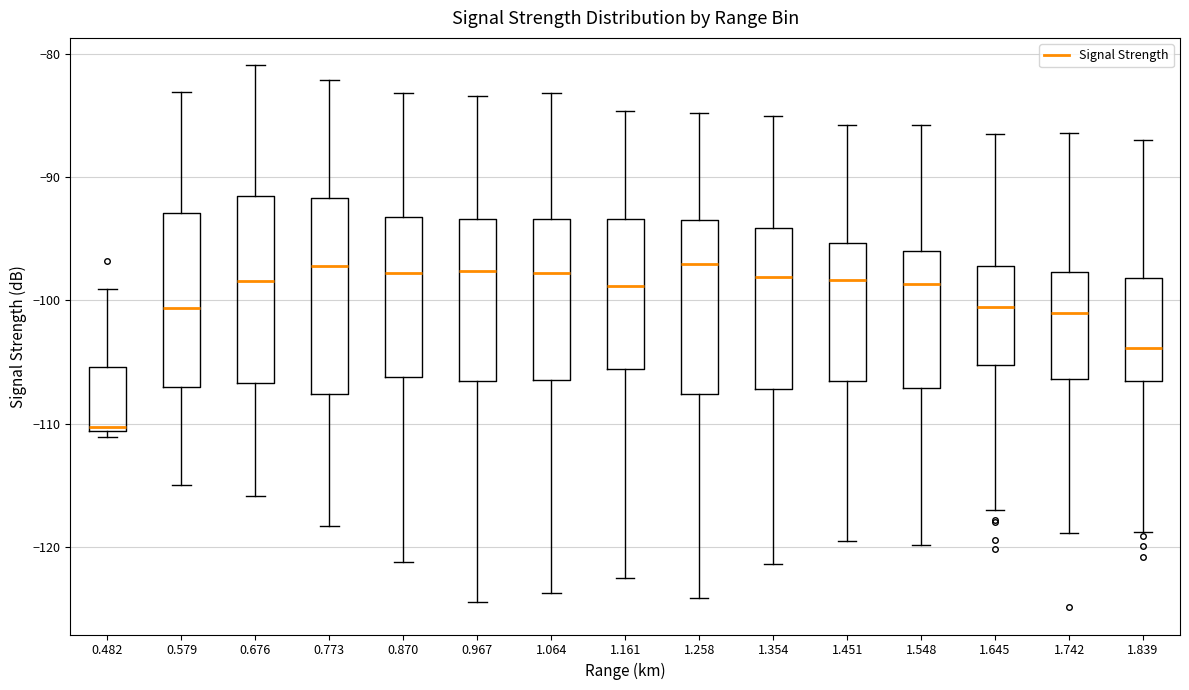

Reading left to right, read every box against the y-axis: the position of its median line, the range the box covers, and the ends of its whiskers. The values are not printed on the chart, so give them approximately, as read against the axis.

0.482: median -110, box -111 to -105, whiskers -111 (just below the box's lower edge) to -99
0.579: median -101, box -107 to -93, whiskers -115 to -83
0.676: median -98, box -107 to -91, whiskers -116 to -81
0.773: median -97, box -108 to -92, whiskers -118 to -82
0.870: median -98, box -106 to -93, whiskers -121 to -83
0.967: median -98, box -106 to -93, whiskers -124 to -83
1.064: median -98, box -106 to -93, whiskers -124 to -83
1.161: median -99, box -106 to -93, whiskers -122 to -85
1.258: median -97, box -108 to -93, whiskers -124 to -85
1.354: median -98, box -107 to -94, whiskers -121 to -85
1.451: median -98, box -106 to -95, whiskers -119 to -86
1.548: median -99, box -107 to -96, whiskers -120 to -86
1.645: median -100, box -105 to -97, whiskers -117 to -86
1.742: median -101, box -106 to -98, whiskers -119 to -86
1.839: median -104, box -106 to -98, whiskers -119 to -87